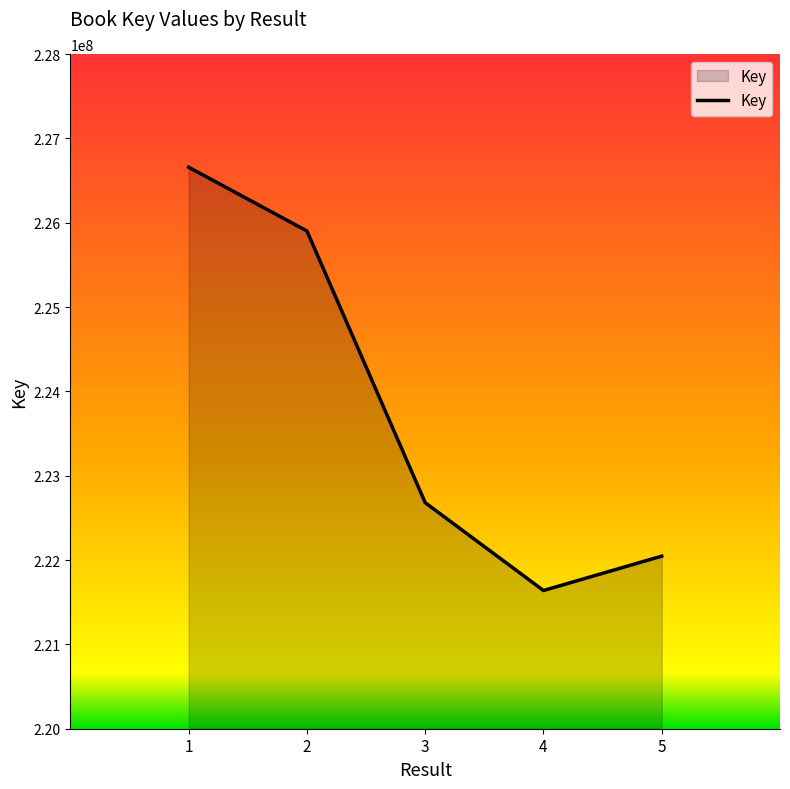

Reading right to left, extract all data points from this chart.

222046634	221638799	222680264	225902020	226658038